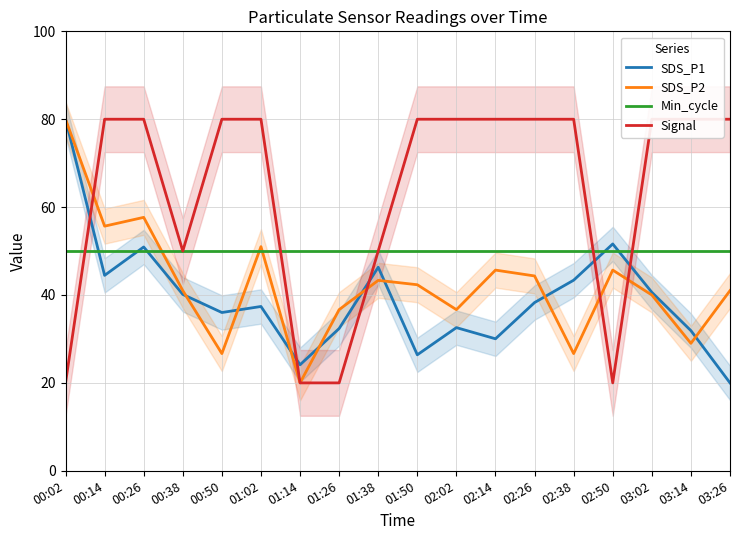

At 00:02, list the series in order from largest to smallest.

SDS_P1, SDS_P2, Min_cycle, Signal